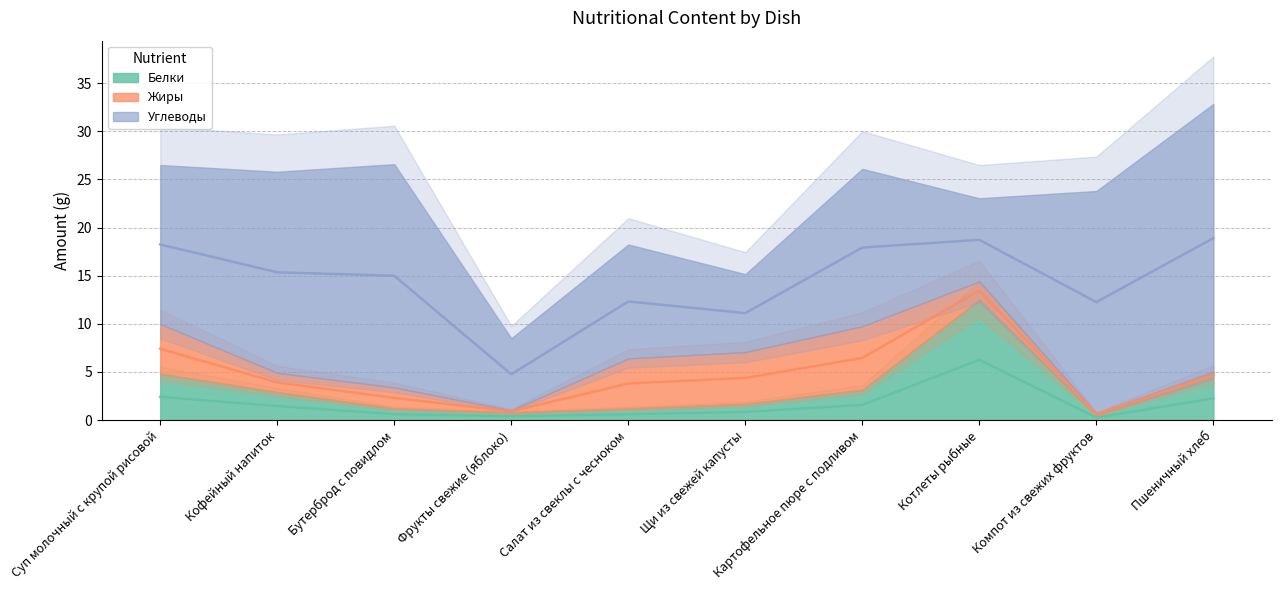

Rank the series at Суп молочный с крупой рисовой from lowest to highest value.

Белки, Жиры, Углеводы